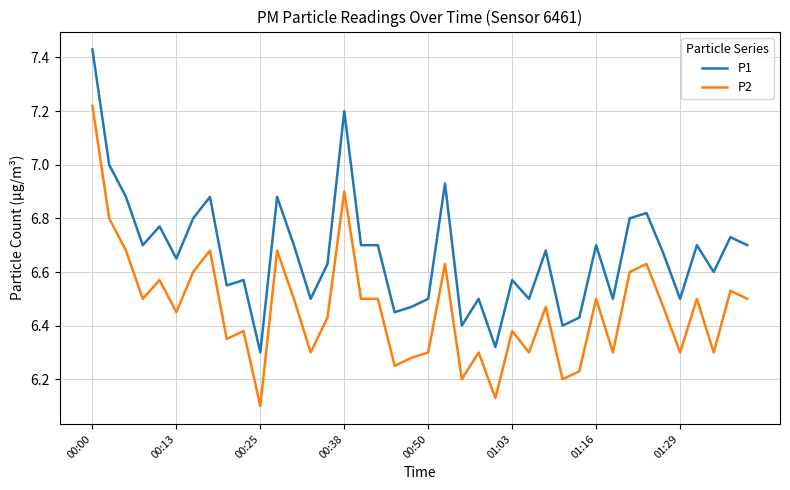

List the series in order of their overall mean, highest first.

P1, P2